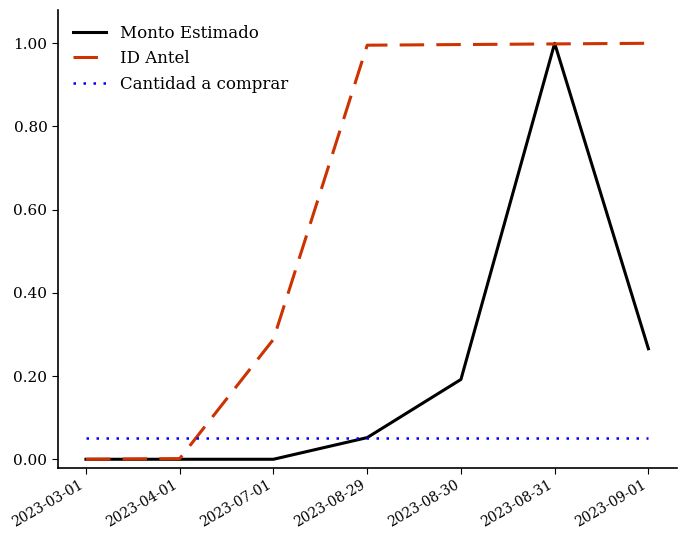

What are all the series names shown in the legend?

Monto Estimado, ID Antel, Cantidad a comprar